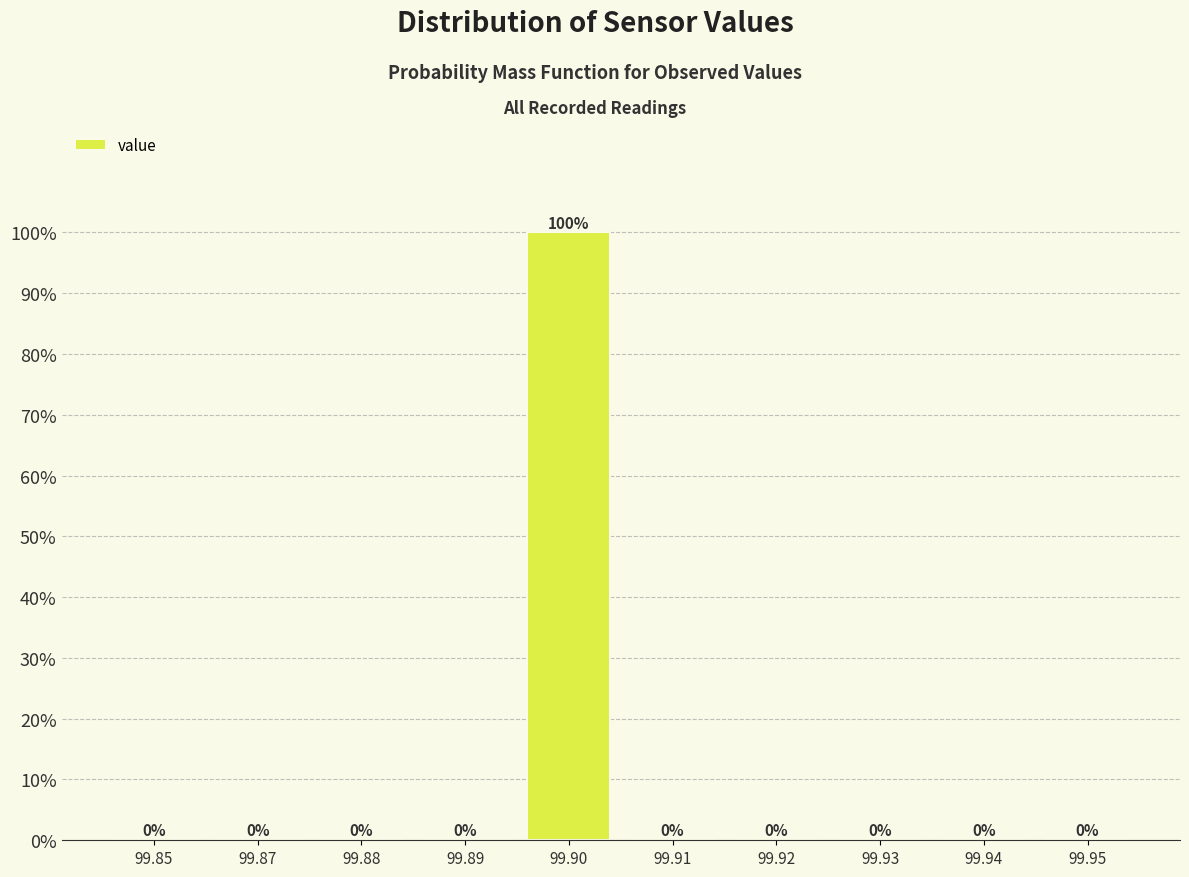

Reading right to left, what are all the values shown in this chart?

99.95=0	99.94=0	99.93=0	99.92=0	99.91=0	99.90=100	99.89=0	99.88=0	99.87=0	99.85=0